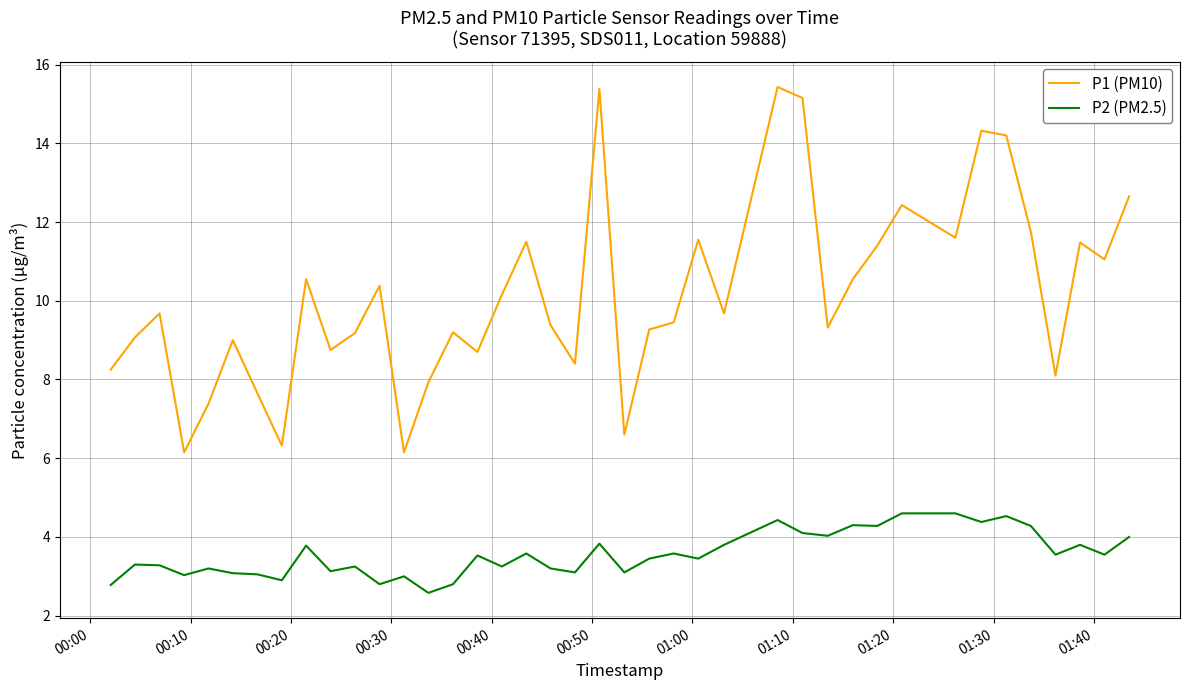

What is the maximum value shown in the chart?

15.4